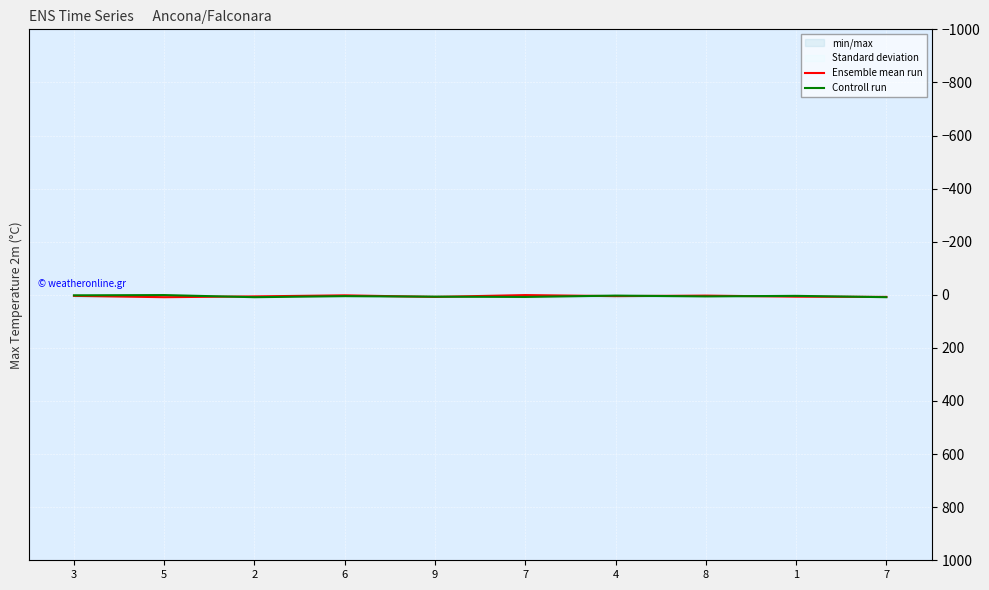

What is the difference between the maximum and minimum values in the Ensemble mean run series?

8